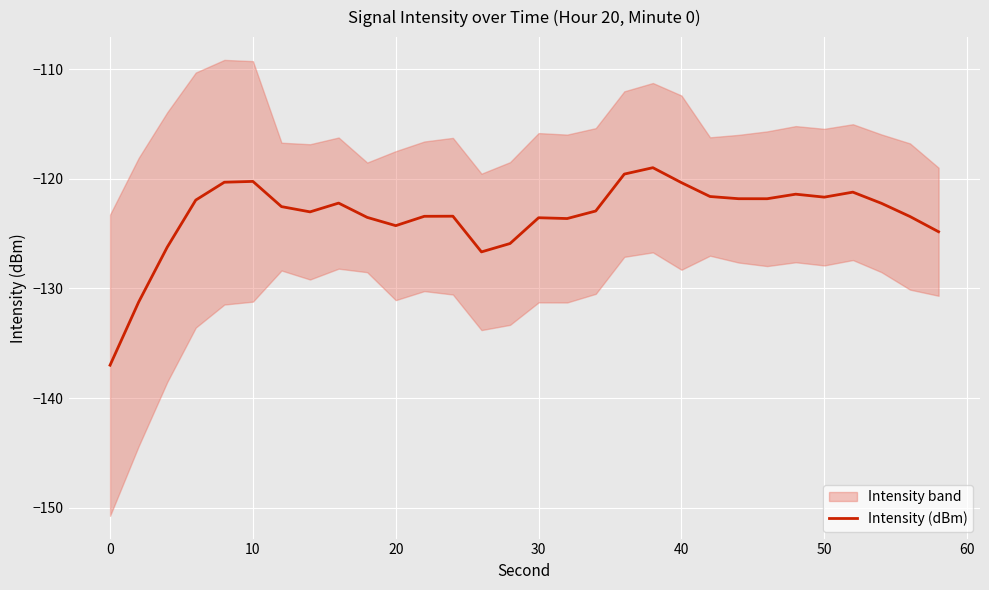

Is it true that Intensity (dBm) equals -206.5 at 20?

False